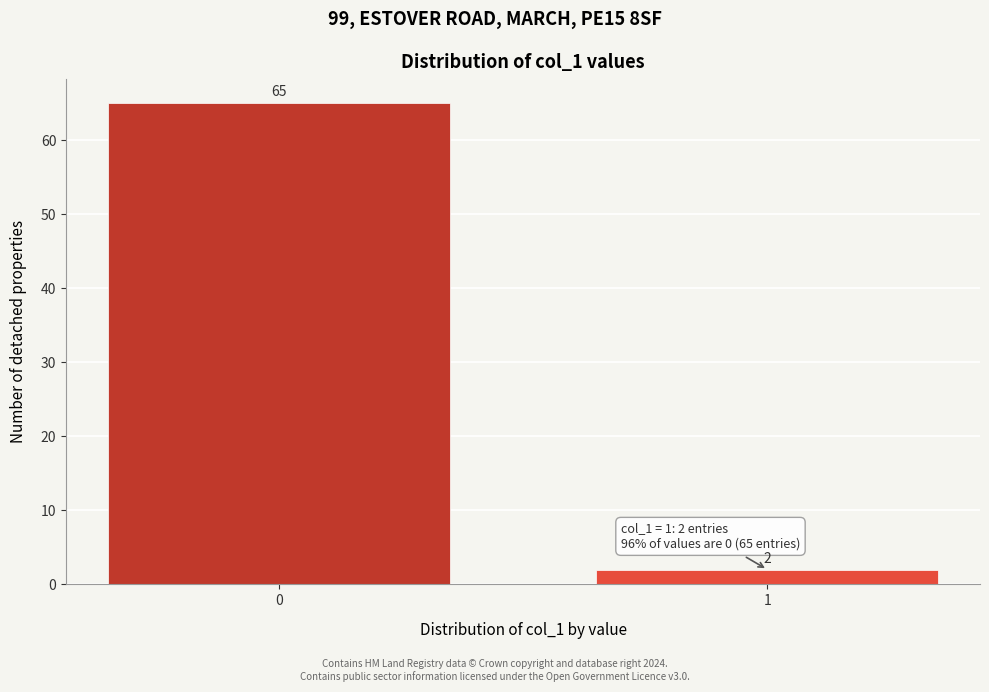

Reading left to right, transcribe all the data shown in this chart.

65	2